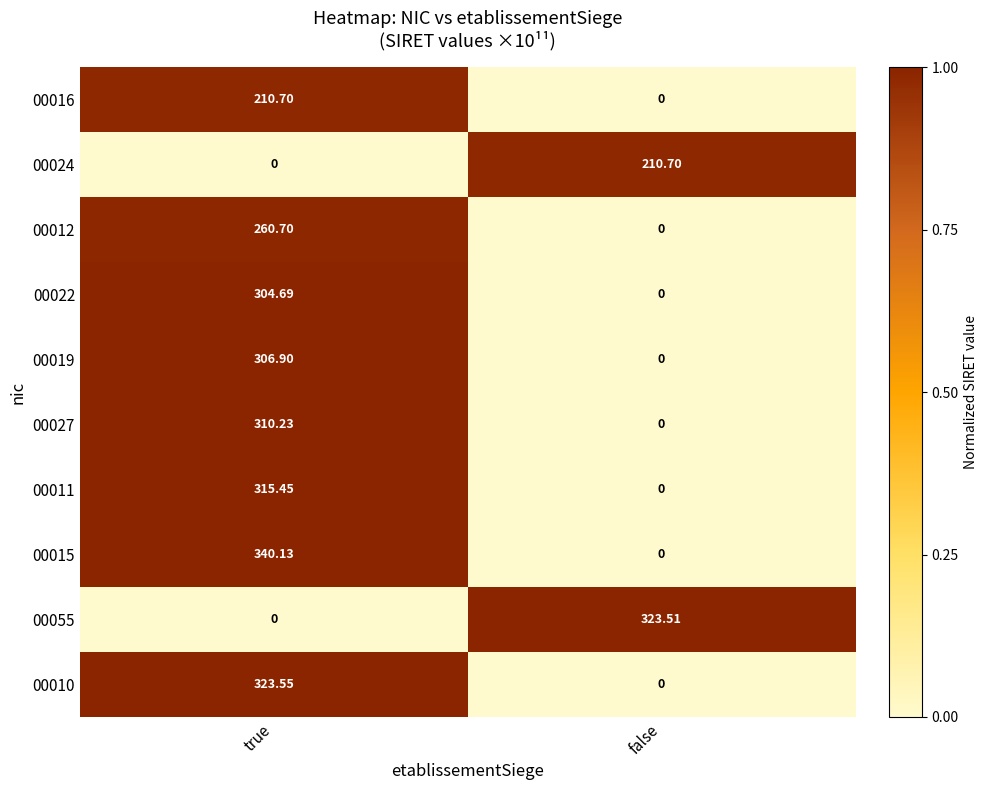

At how many categories does at least one series exceed 0?

2